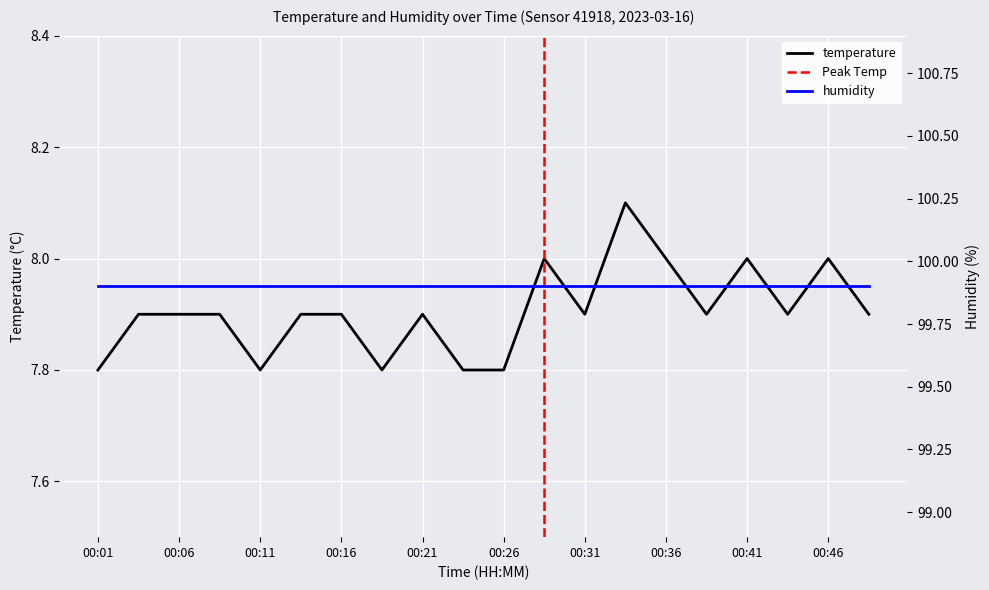

What value does the data have at 00:41?

8.0